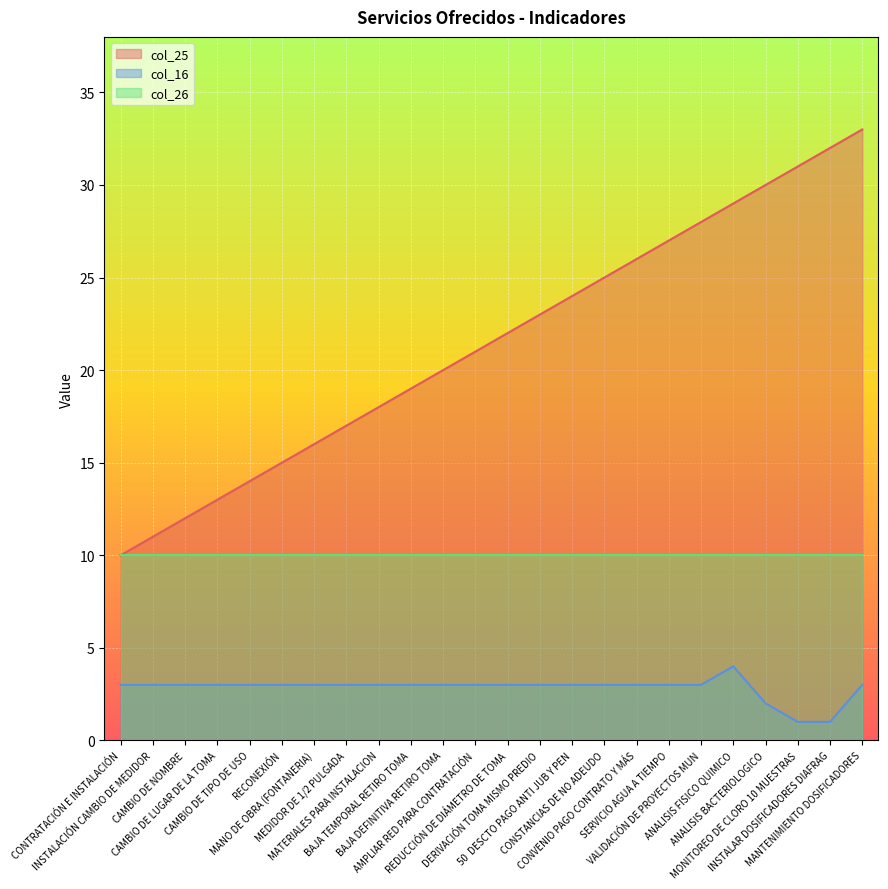

Which label corresponds to the smallest value in the chart?

MONITOREO DE CLORO 10 MUESTRAS